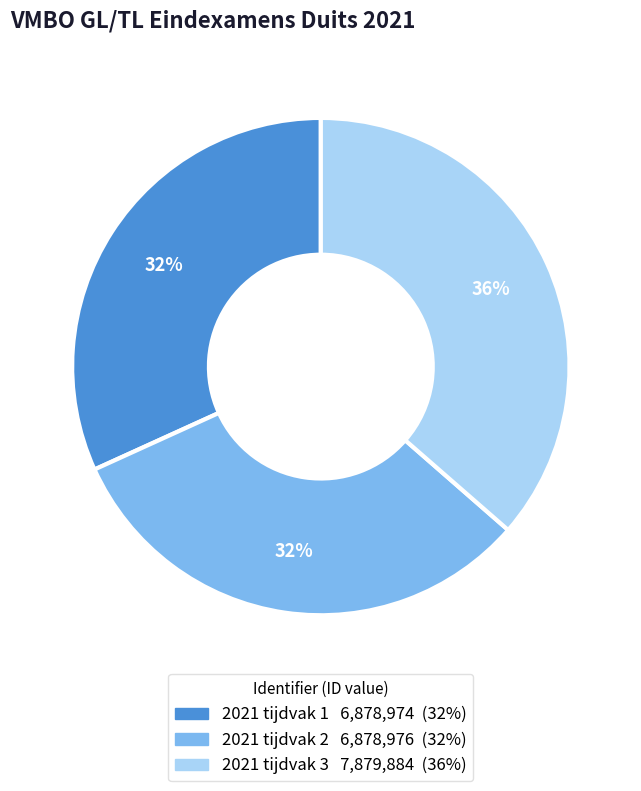

Which has a higher value, 2021 tijdvak 3 or 2021 tijdvak 1?

2021 tijdvak 3